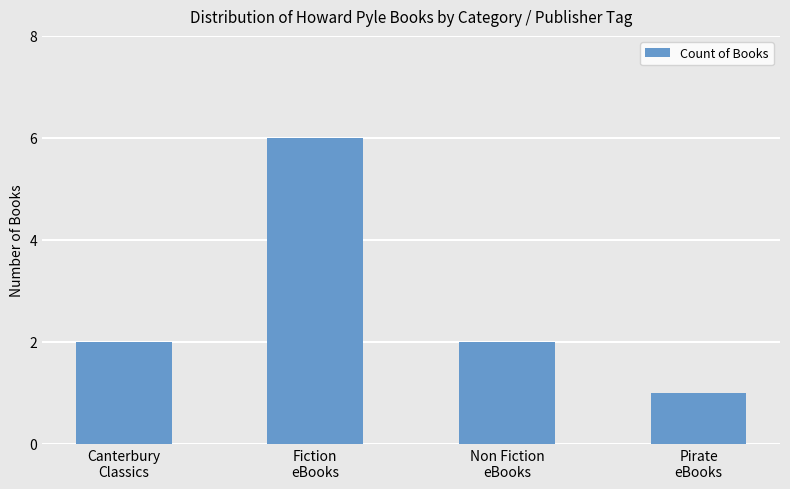

What is the sum of the values at Fiction
eBooks and Canterbury
Classics?

8